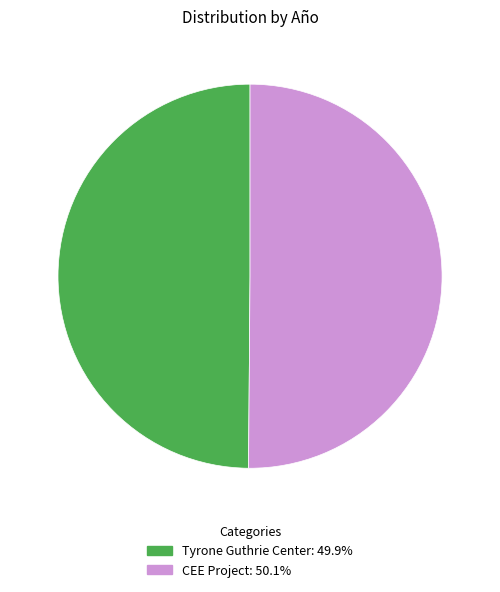

Approximately how many times larger is the value at Tyrone Guthrie Center compared to CEE Project?

1.0